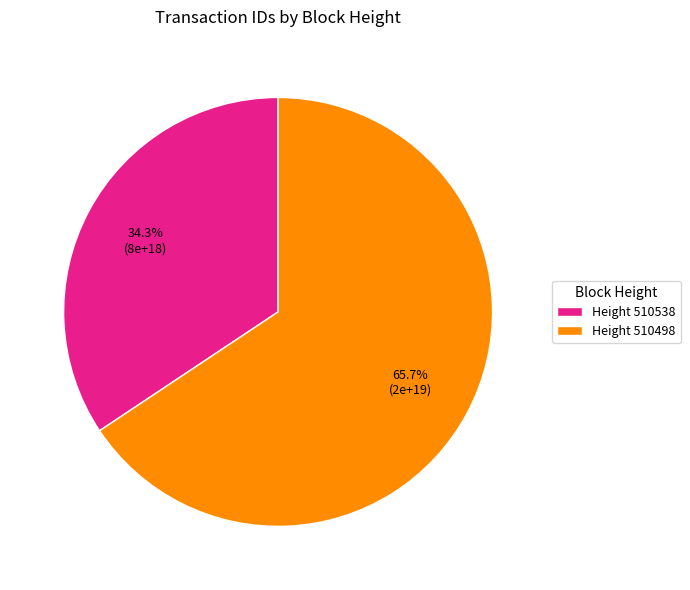

What is the largest slice in the pie chart?

Height 510498